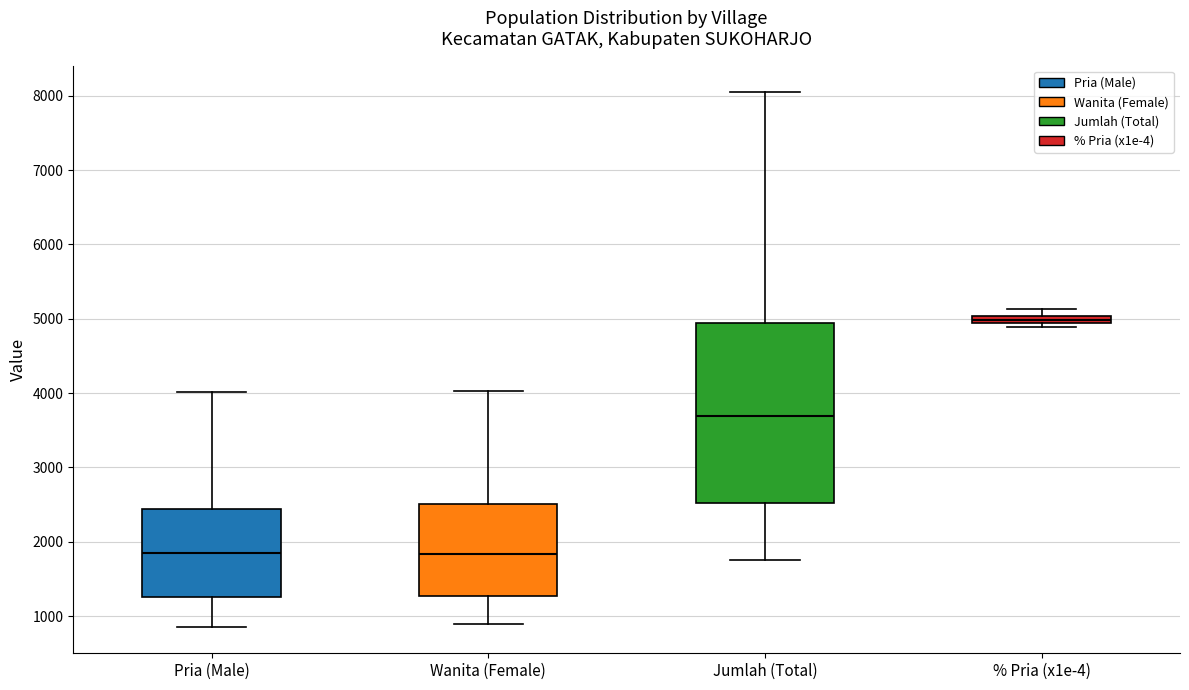

Where does the lower whisker of the box for Jumlah (Total) end on the y-axis? The values are not printed on the chart, so give them approximately, as read against the axis.

1800